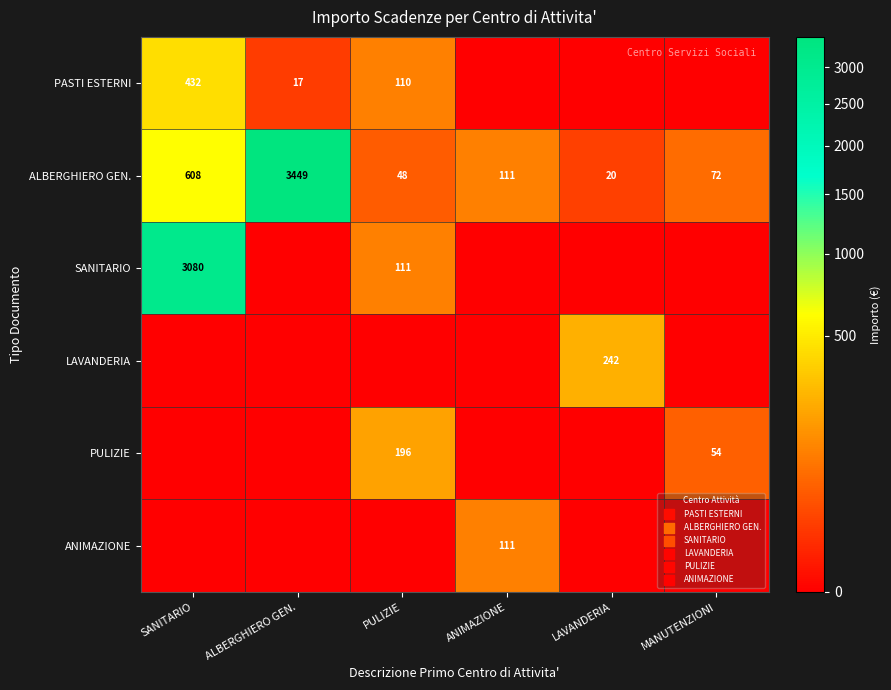

What is the spread (max minus min) of values at LAVANDERIA?

241.8